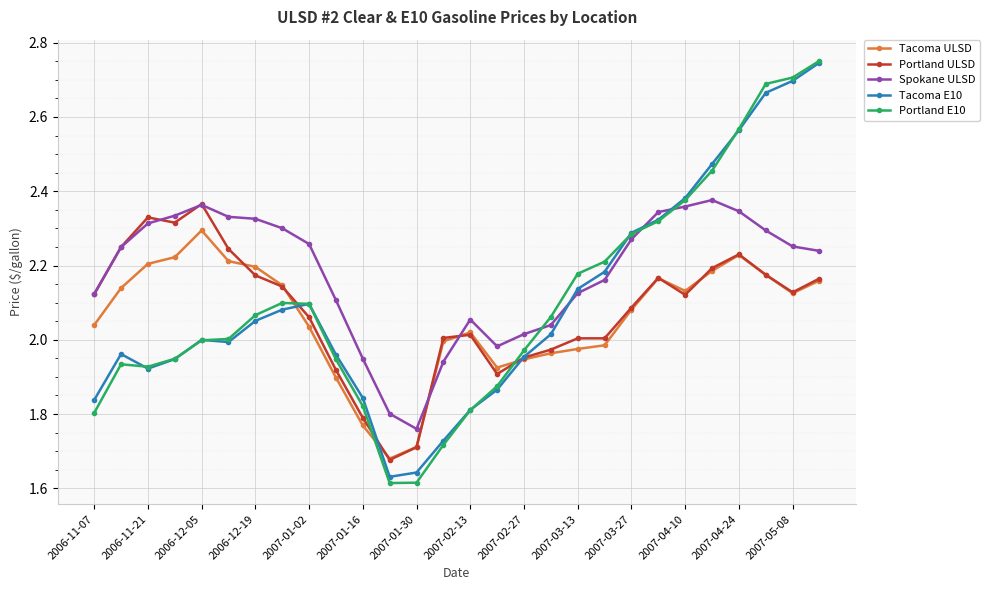

Which series has the largest range (max minus min)?

Portland E10